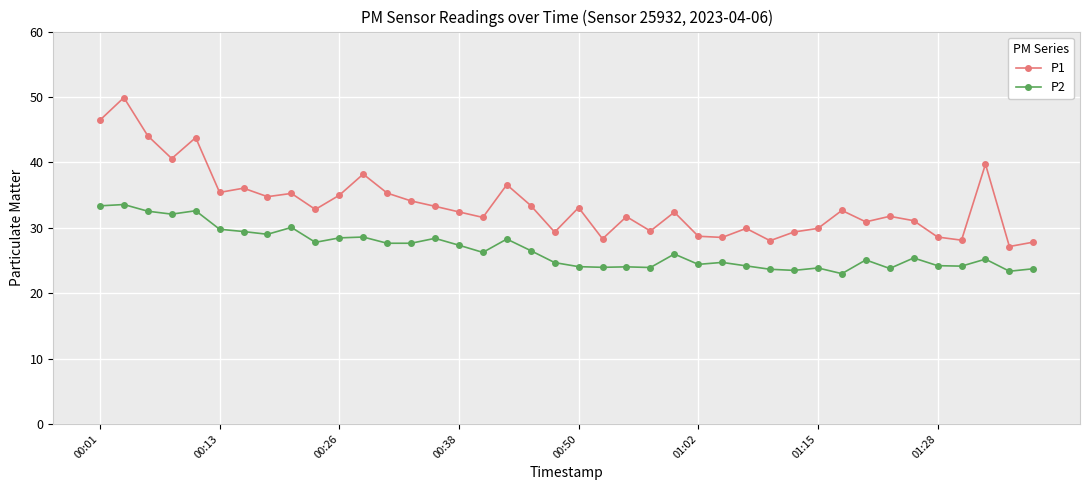

True or false: P2 and P1 intersect in this chart.

False